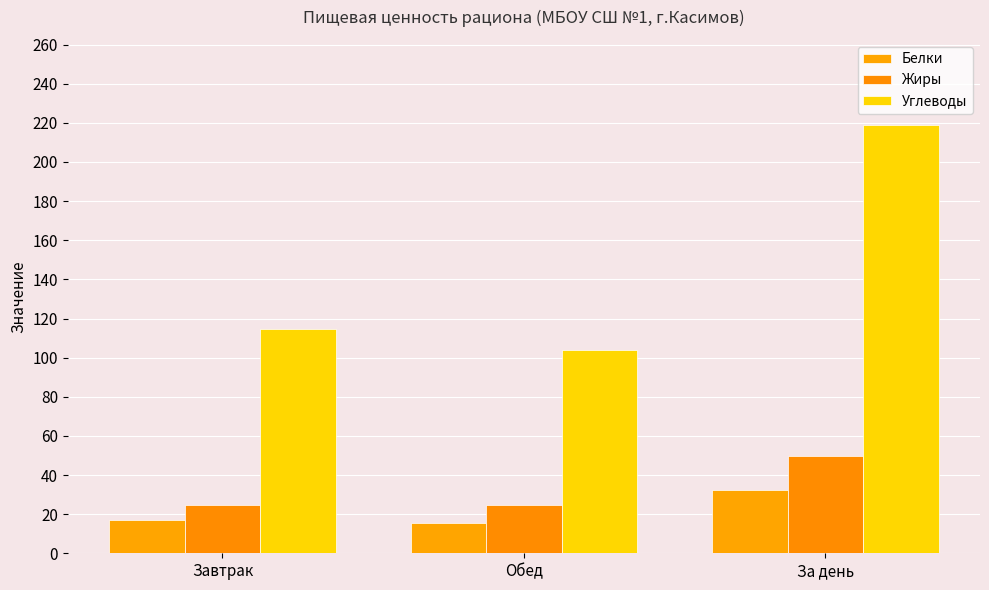

What is the label of the 3rd bar from the left?

За день